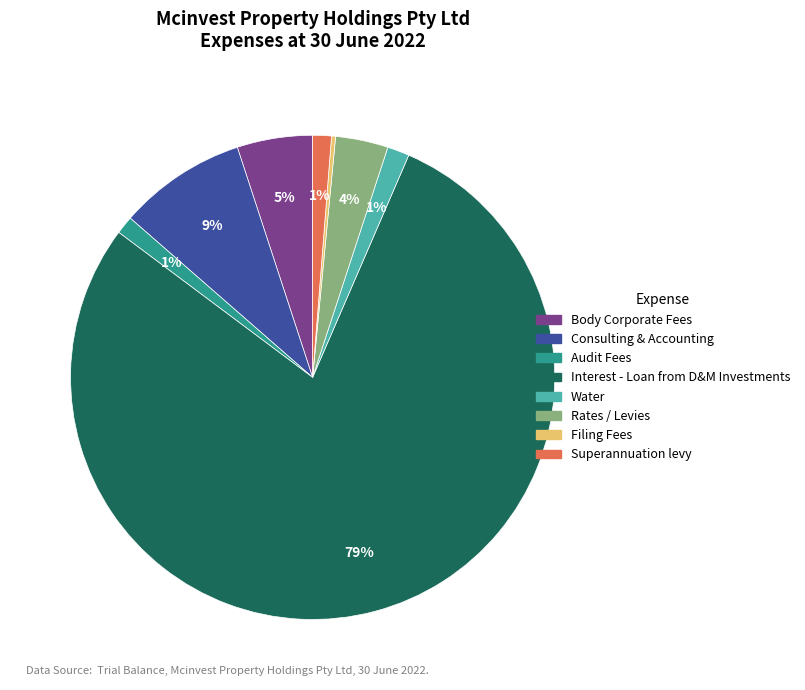

Between Audit Fees and Rates / Levies, which is larger?

Rates / Levies